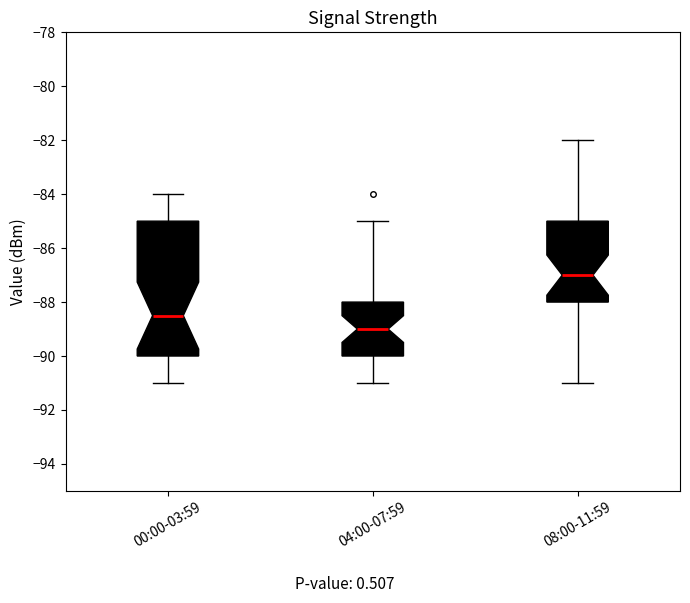

Reading left to right, transcribe this box plot: for each box, give where its median line is, the range the box spans, and where its two whiskers end, as read against the y-axis. The values are not printed on the chart, so give them approximately, as read against the axis.

00:00-03:59: median -88.4, box -90.0 to -85.0, whiskers -91.0 to -84.0
04:00-07:59: median -89.0, box -90.0 to -88.0, whiskers -91.0 to -85.0
08:00-11:59: median -87.0, box -88.0 to -85.0, whiskers -91.0 to -82.0